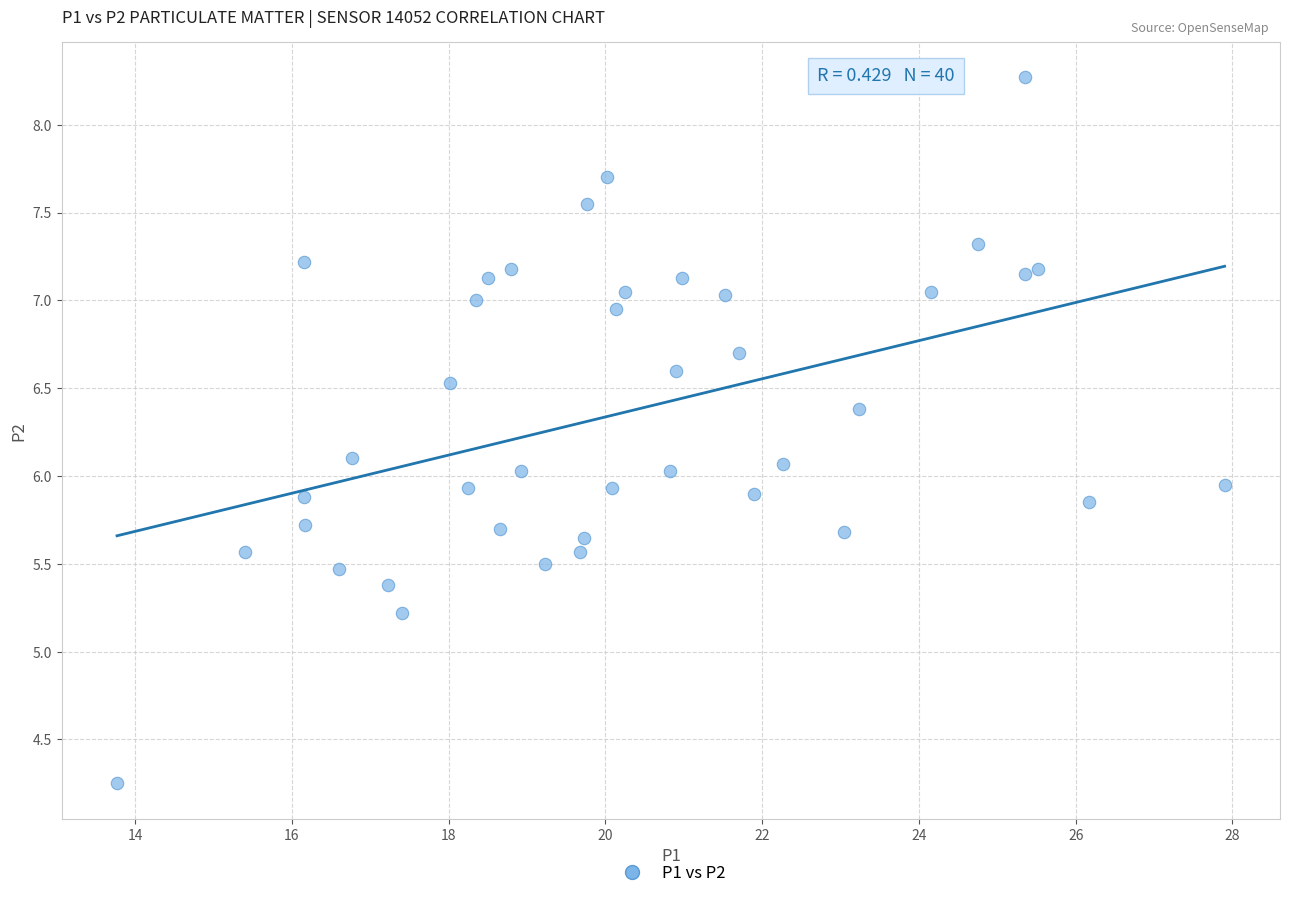

What is the range of Y values (max minus min)?

4.0